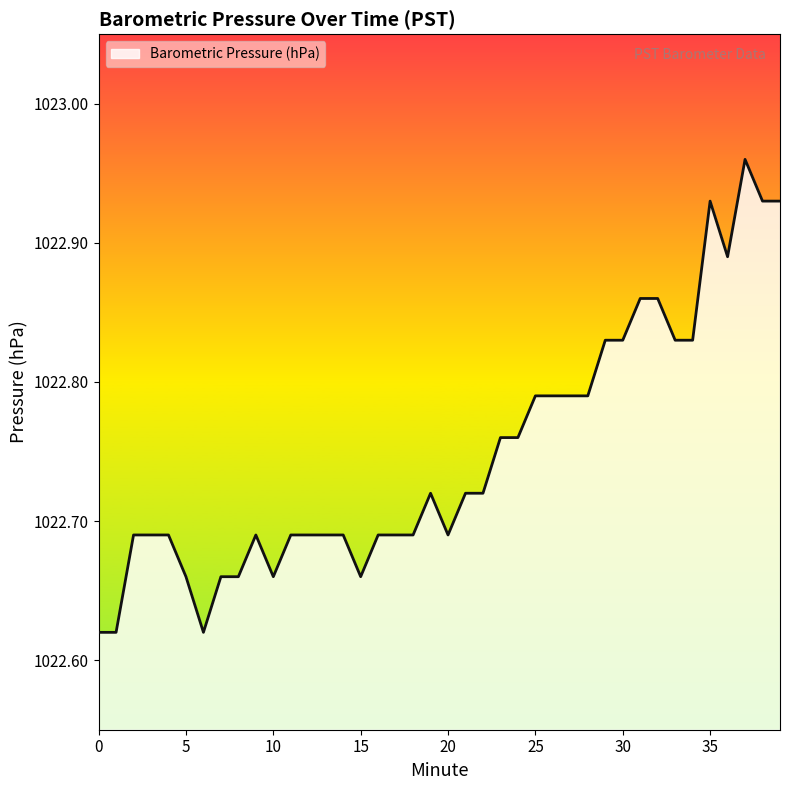

What is the difference between the maximum and minimum values?

0.3